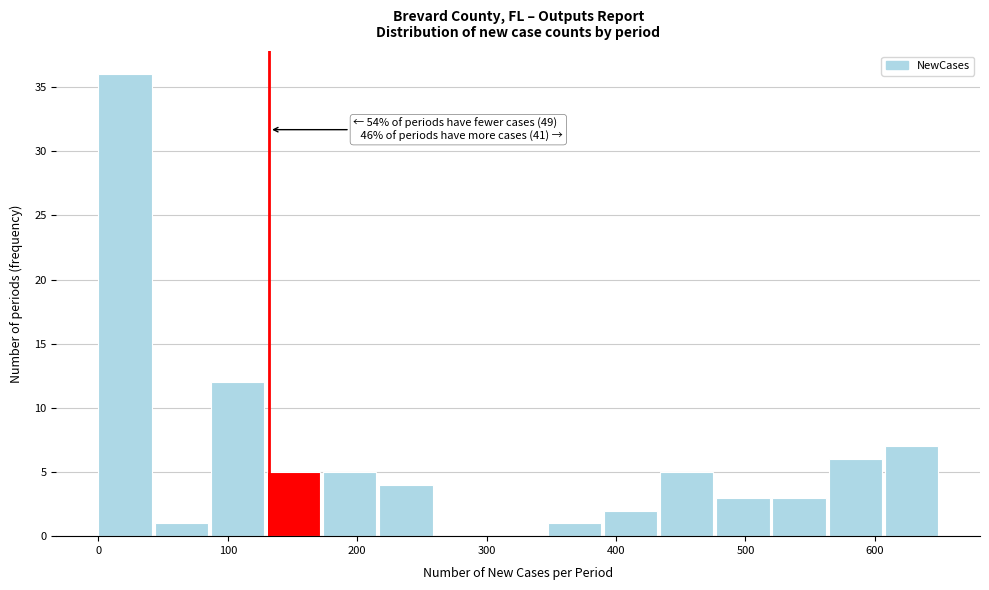

Over which range of the x-axis is the bar tallest?

0 to 40